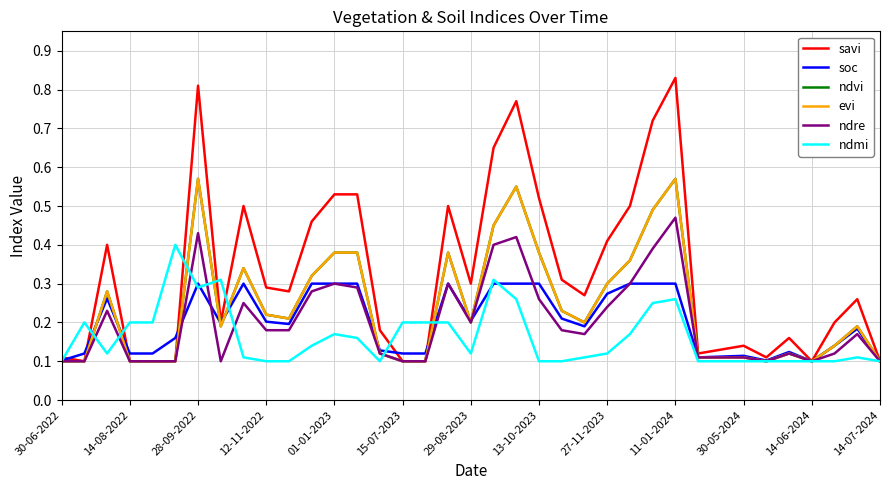

Reading left to right, list all the values displayed in this chart.

savi: 0.1	0.1	0.4	0.1	0.1	0.1	0.8	0.2	0.5	0.3	0.3	0.5	0.5	0.5	0.2	0.1	0.1	0.5	0.3	0.7	0.8	0.5	0.3	0.3	0.4	0.5	0.7	0.8	0.1	0.1	0.1	0.1	0.2	0.1	0.2	0.3	0.1
soc: 0.1	0.1	0.3	0.1	0.1	0.2	0.3	0.2	0.3	0.2	0.2	0.3	0.3	0.3	0.1	0.1	0.1	0.3	0.2	0.3	0.3	0.3	0.2	0.2	0.3	0.3	0.3	0.3	0.1	0.1	0.1	0.1	0.1	0.1	0.1	0.2	0.1
ndvi: 0.1	0.1	0.3	0.1	0.1	0.1	0.6	0.2	0.3	0.2	0.2	0.3	0.4	0.4	0.1	0.1	0.1	0.4	0.2	0.5	0.6	0.4	0.2	0.2	0.3	0.4	0.5	0.6	0.1	0.1	0.1	0.1	0.1	0.1	0.1	0.2	0.1
evi: 0.1	0.1	0.3	0.1	0.1	0.1	0.6	0.2	0.3	0.2	0.2	0.3	0.4	0.4	0.1	0.1	0.1	0.4	0.2	0.5	0.6	0.4	0.2	0.2	0.3	0.4	0.5	0.6	0.1	0.1	0.1	0.1	0.1	0.1	0.1	0.2	0.1
ndre: 0.1	0.1	0.2	0.1	0.1	0.1	0.4	0.1	0.2	0.2	0.2	0.3	0.3	0.3	0.1	0.1	0.1	0.3	0.2	0.4	0.4	0.3	0.2	0.2	0.2	0.3	0.4	0.5	0.1	0.1	0.1	0.1	0.1	0.1	0.1	0.2	0.1
ndmi: 0.1	0.2	0.1	0.2	0.2	0.4	0.3	0.3	0.1	0.1	0.1	0.1	0.2	0.2	0.1	0.2	0.2	0.2	0.1	0.3	0.3	0.1	0.1	0.1	0.1	0.2	0.2	0.3	0.1	0.1	0.1	0.1	0.1	0.1	0.1	0.1	0.1